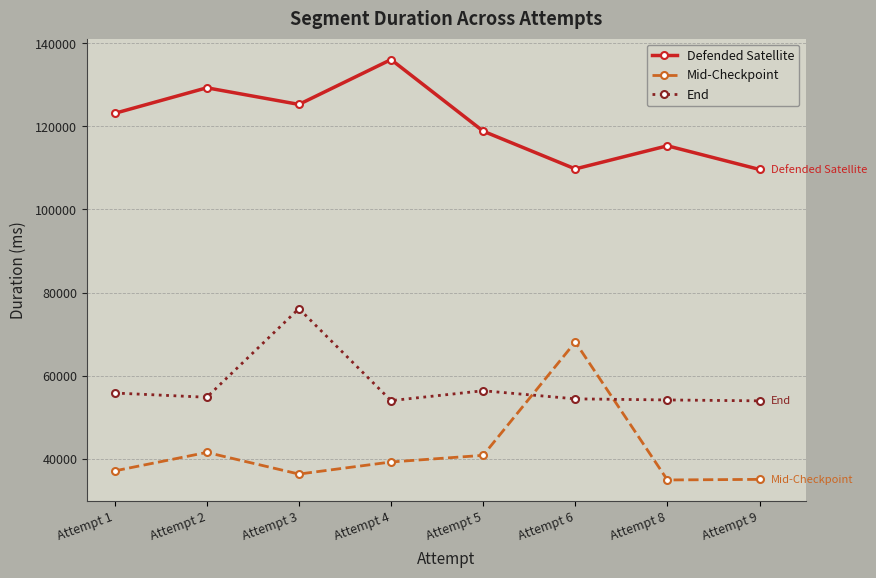

What is the spread (max minus min) of values at Attempt 2?

87716